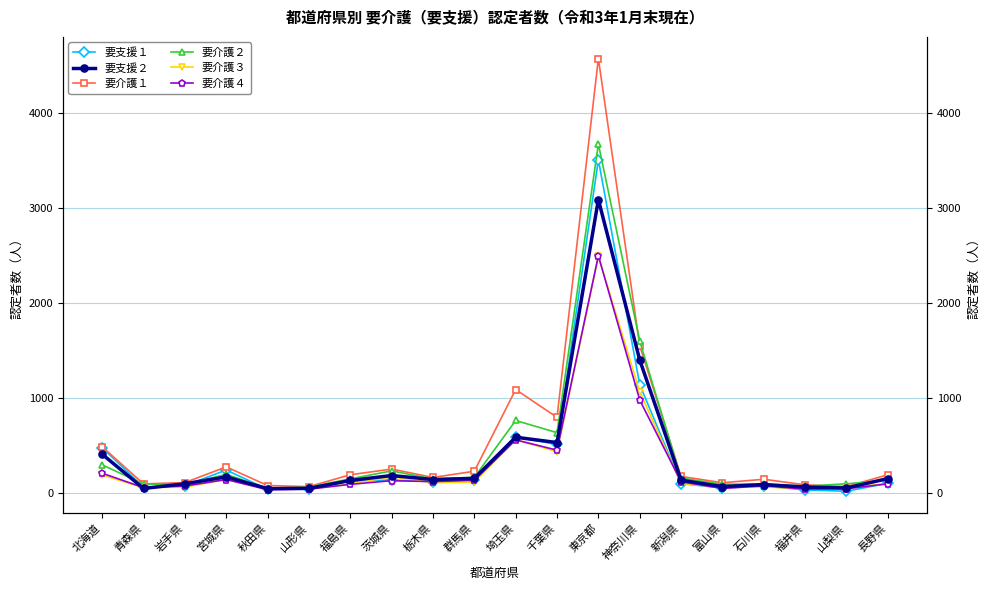

What is the difference between the maximum and minimum values in the 要支援２ series?

3041